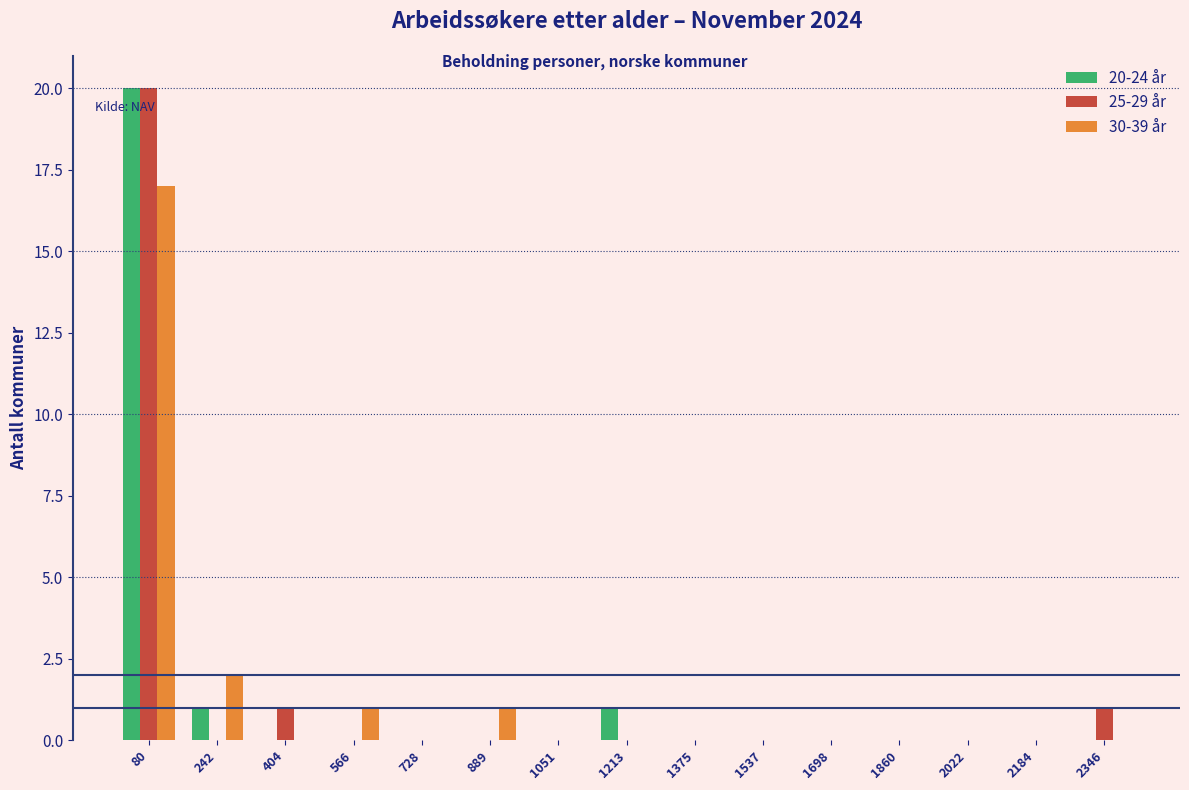

In the 20-24 år series, which range on the x-axis has the tallest bar?

0 to 160